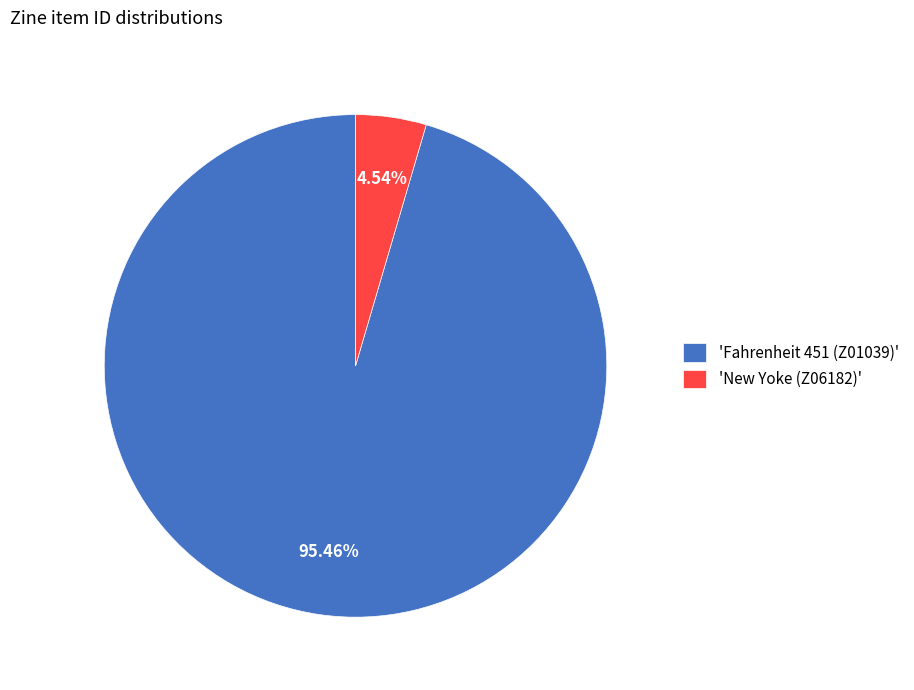

Which has a higher value, 'New Yoke (Z06182)' or 'Fahrenheit 451 (Z01039)'?

'Fahrenheit 451 (Z01039)'